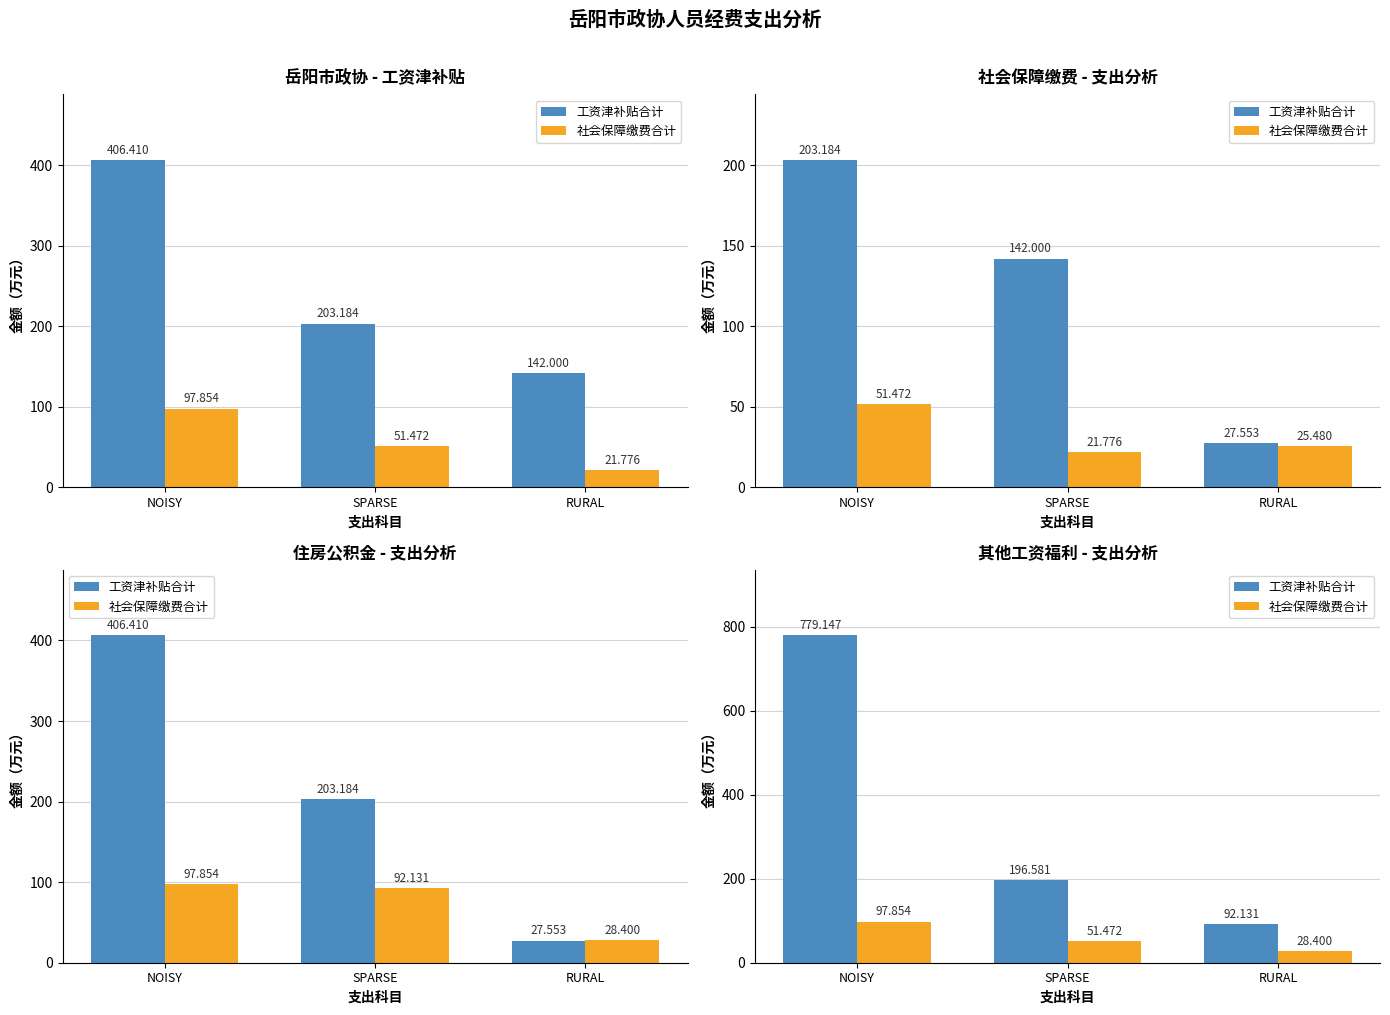

Between NOISY and SPARSE, which series saw the biggest shift?

工资津补贴合计